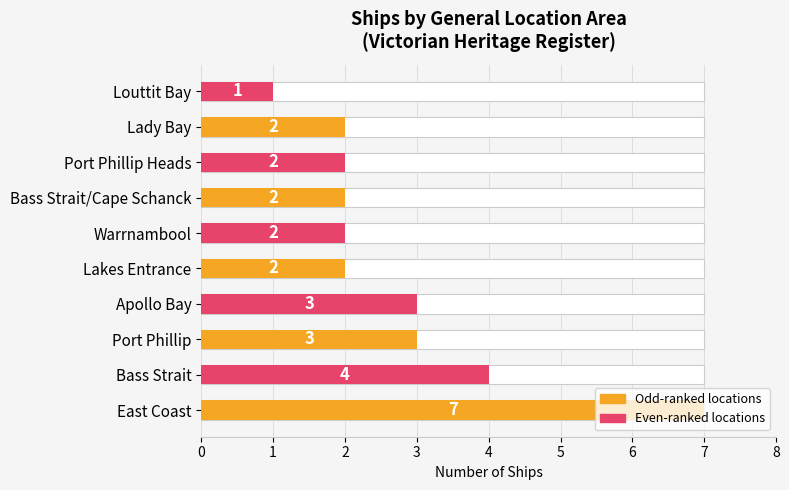

Reading left to right, transcribe all the data shown in this chart.

7	4	3	3	2	2	2	2	2	1